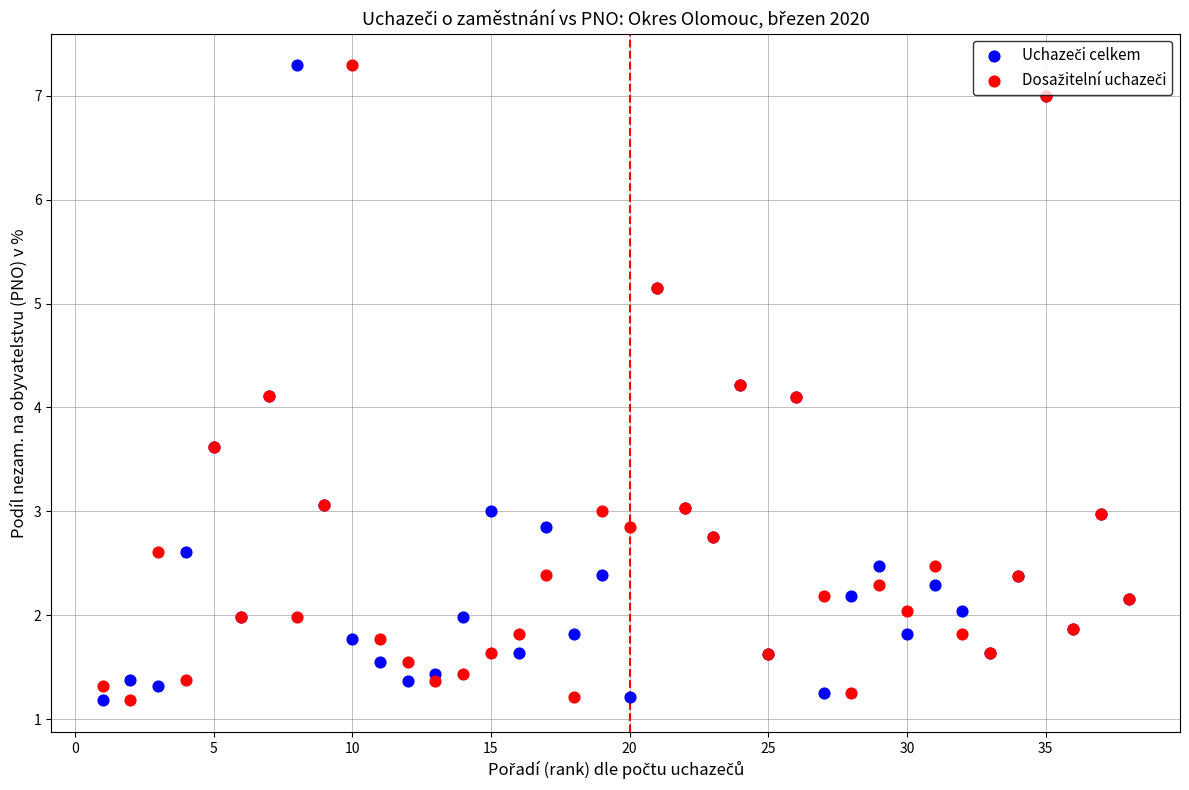

What is the X range (max minus min) for the scatter plot?

37.0